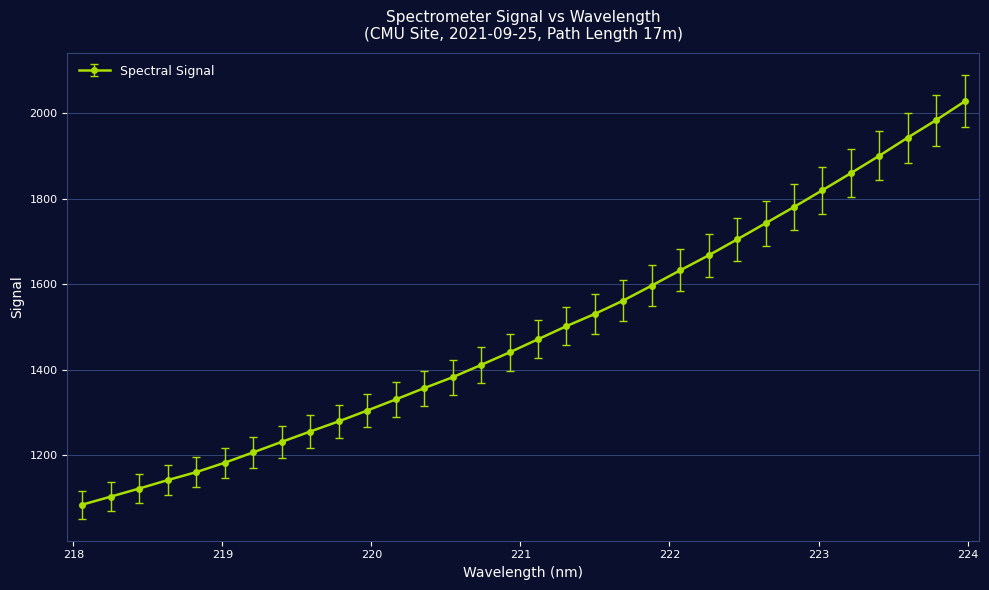

What is the smallest value displayed?

1085.0